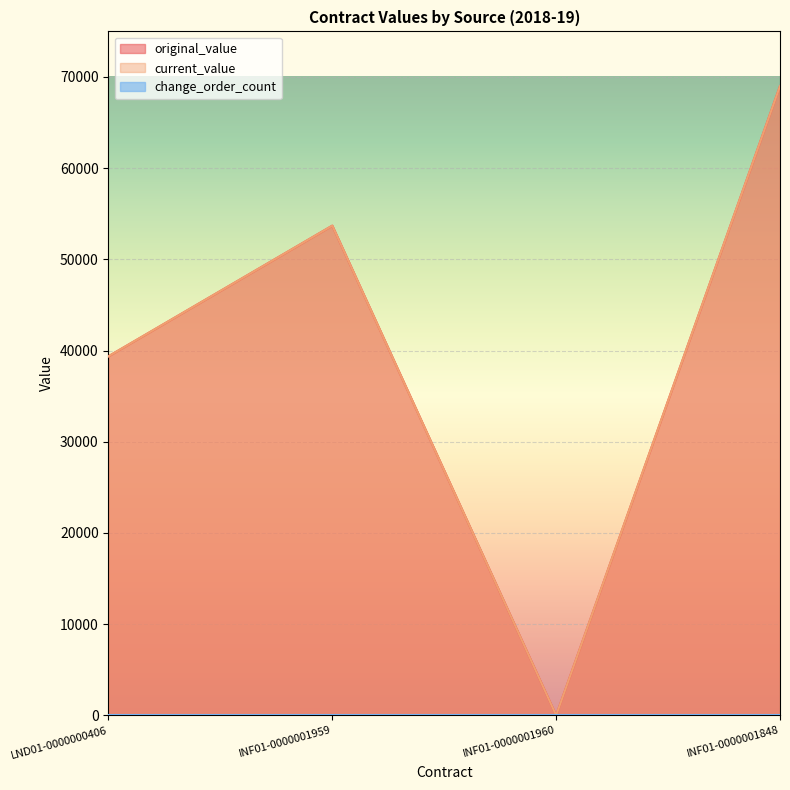

At which category does current_value reach its first local valley?

INF01-0000001960